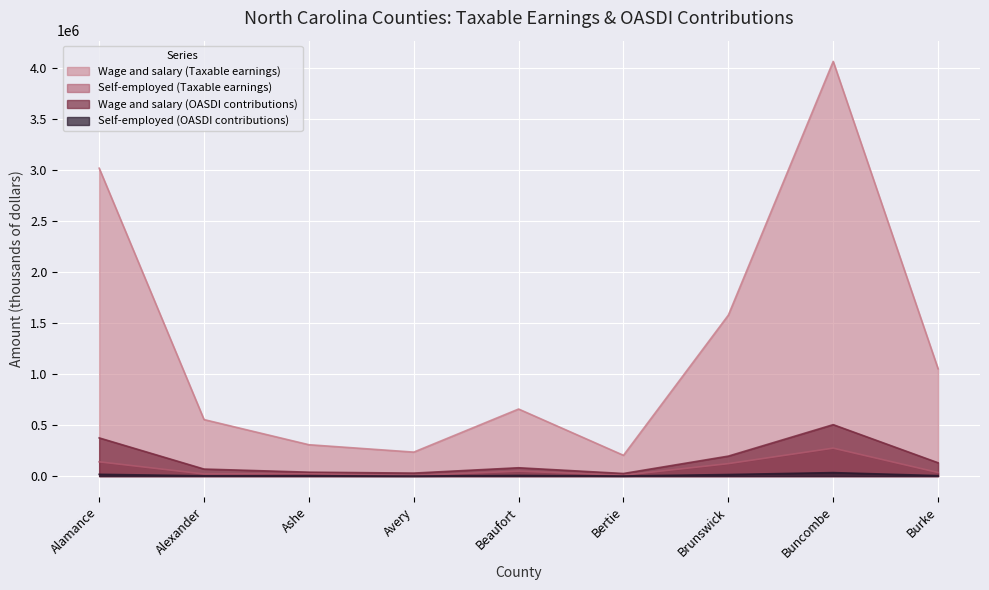

Which series has the largest total across all categories?

Wage and salary (Taxable earnings)